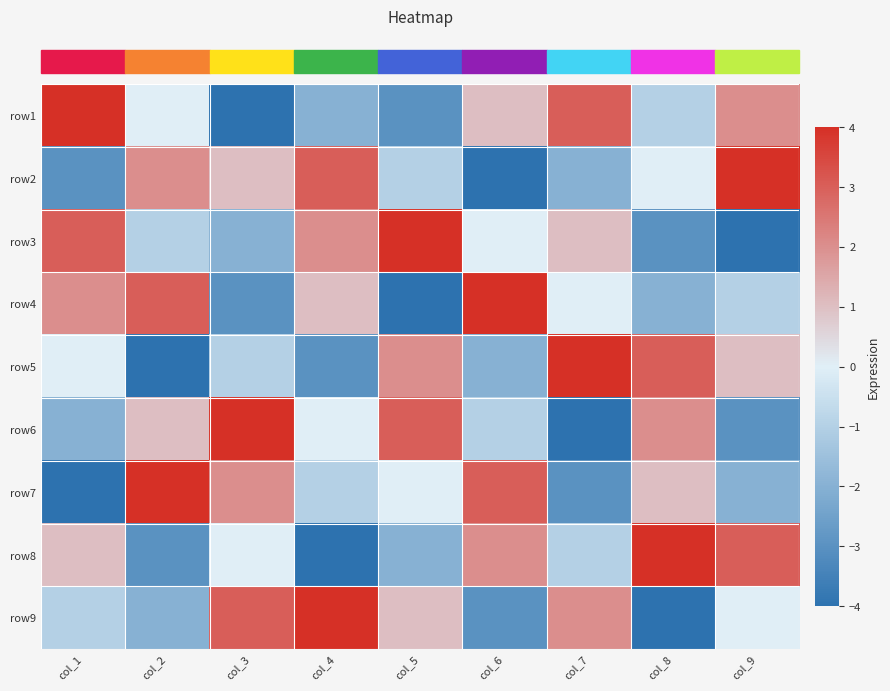

What is the spread (max minus min) of values at col_7?

8